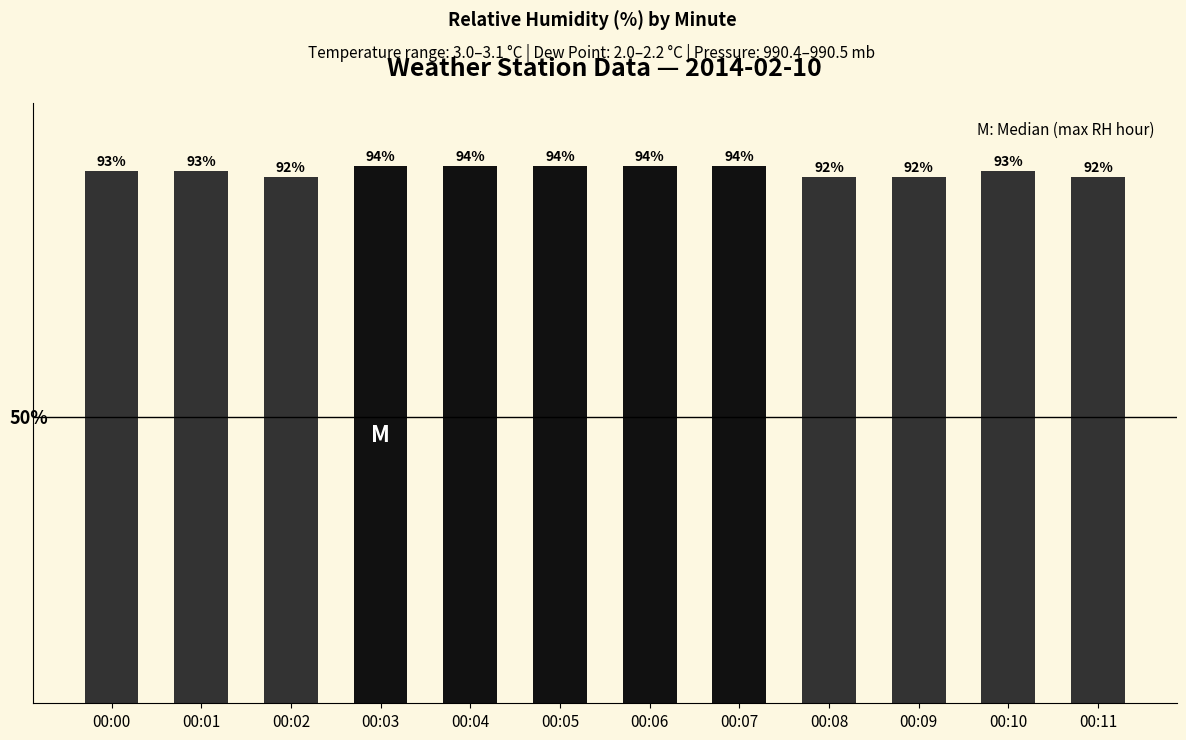

Are the bars horizontal?

No